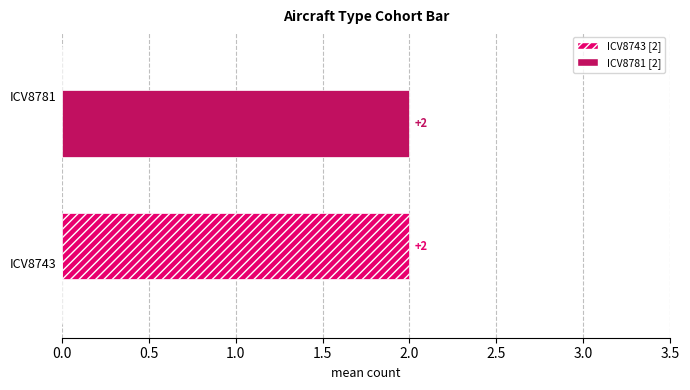

Which category has the highest value in the ICV8743 [2] series?

ICV8743